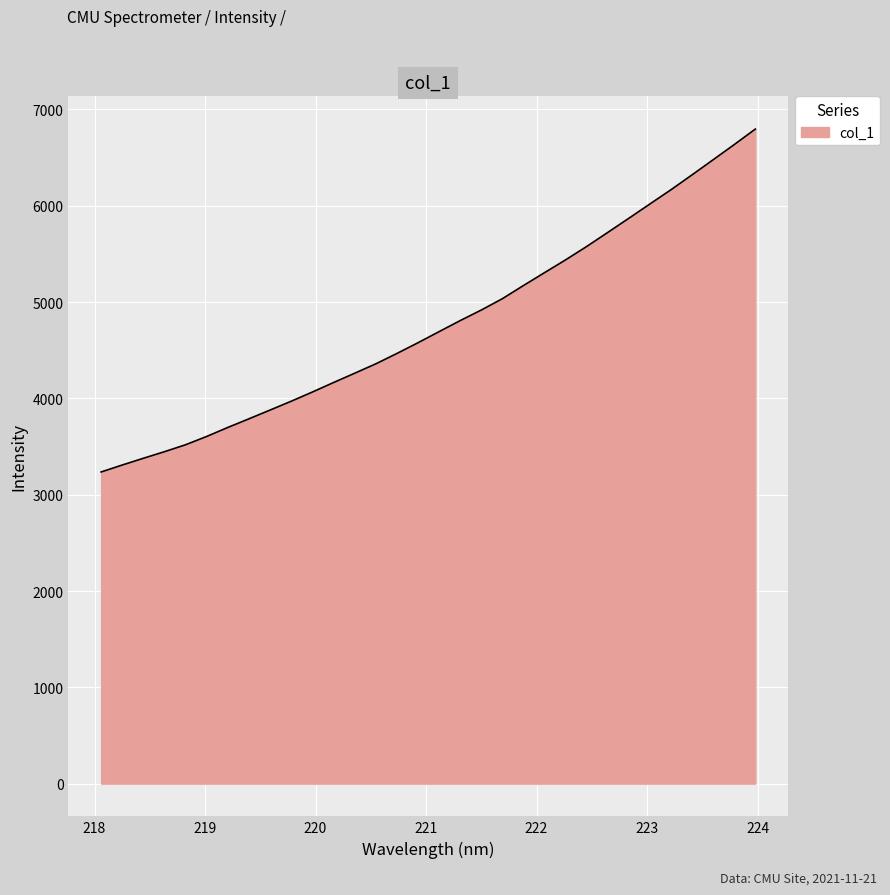

What is the difference between the maximum and minimum values?

3560.4